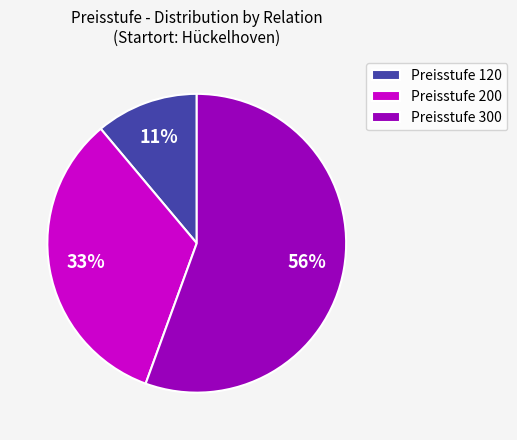

Which category has the biggest portion of the pie?

Preisstufe 300